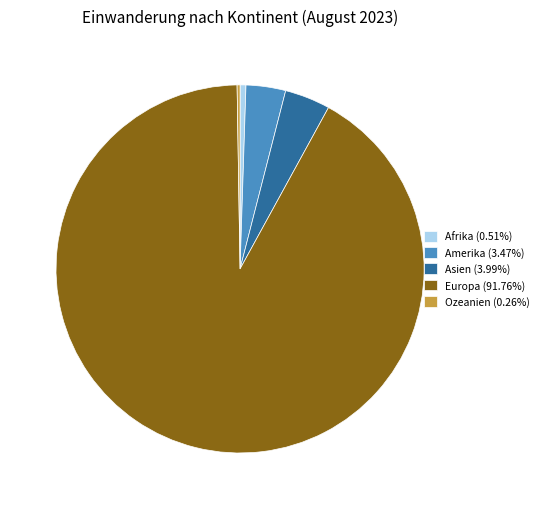

Do Asien (3.99%) and Europa (91.76%) together represent more than half of the pie?

Yes